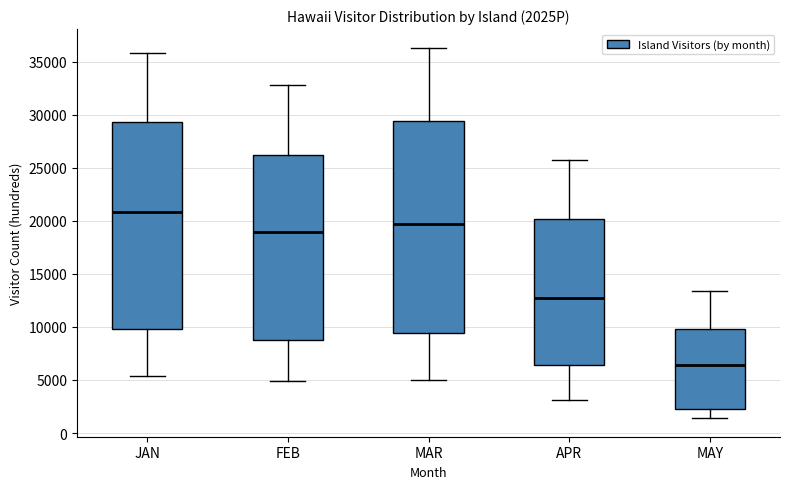

Where is the lower edge of the box for APR on the y-axis? The values are not printed on the chart, so give them approximately, as read against the axis.

6500